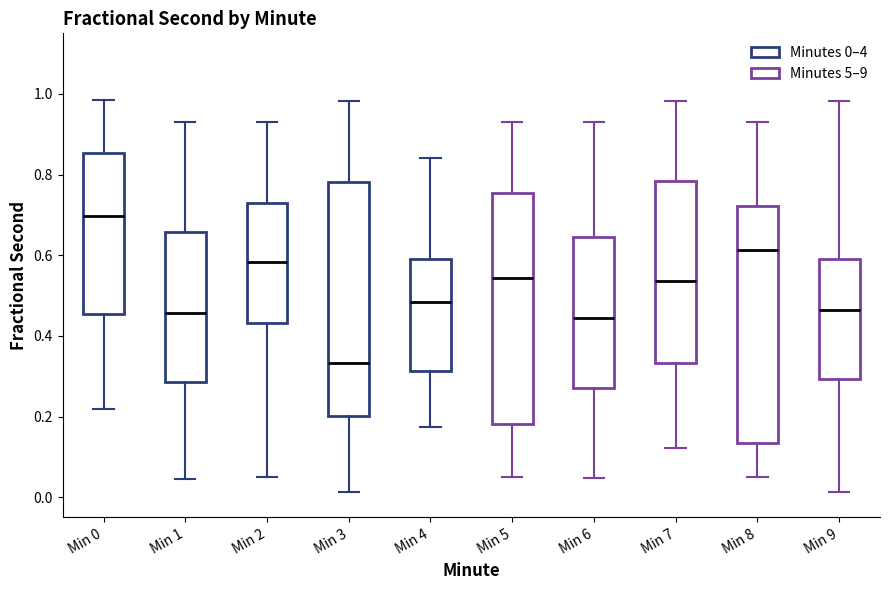

Which box has the highest median line?

Min 0